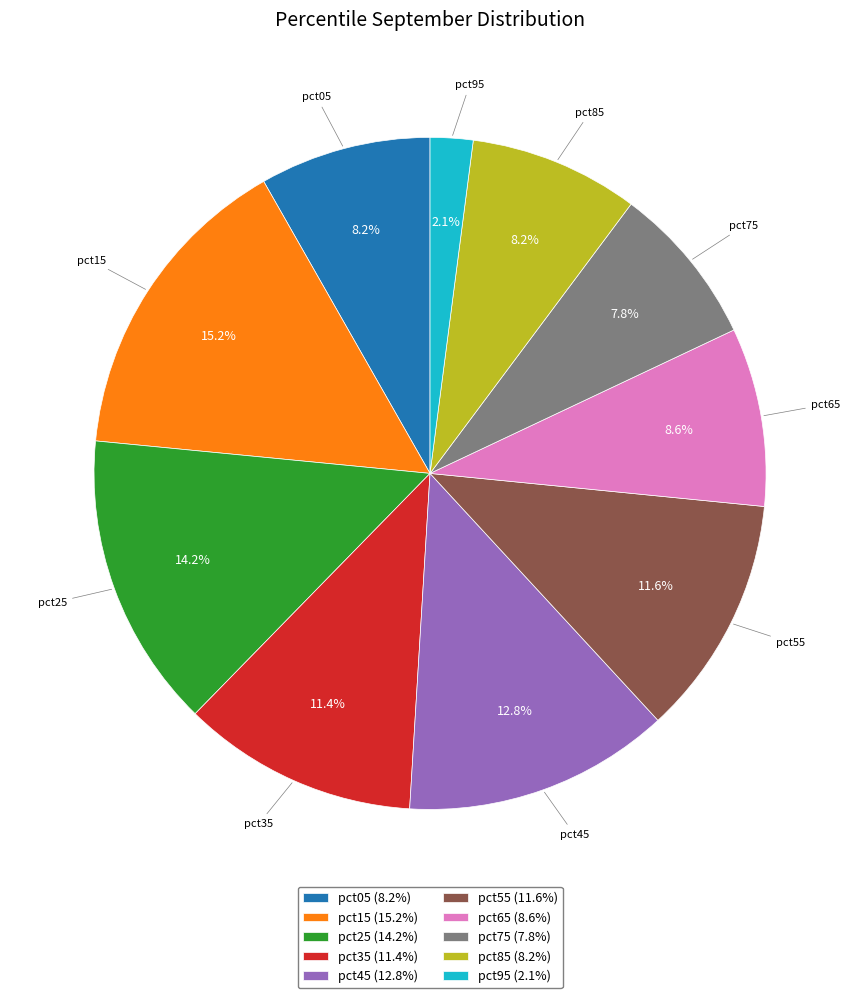

Combined, do pct95 and pct35 account for over 50%?

No